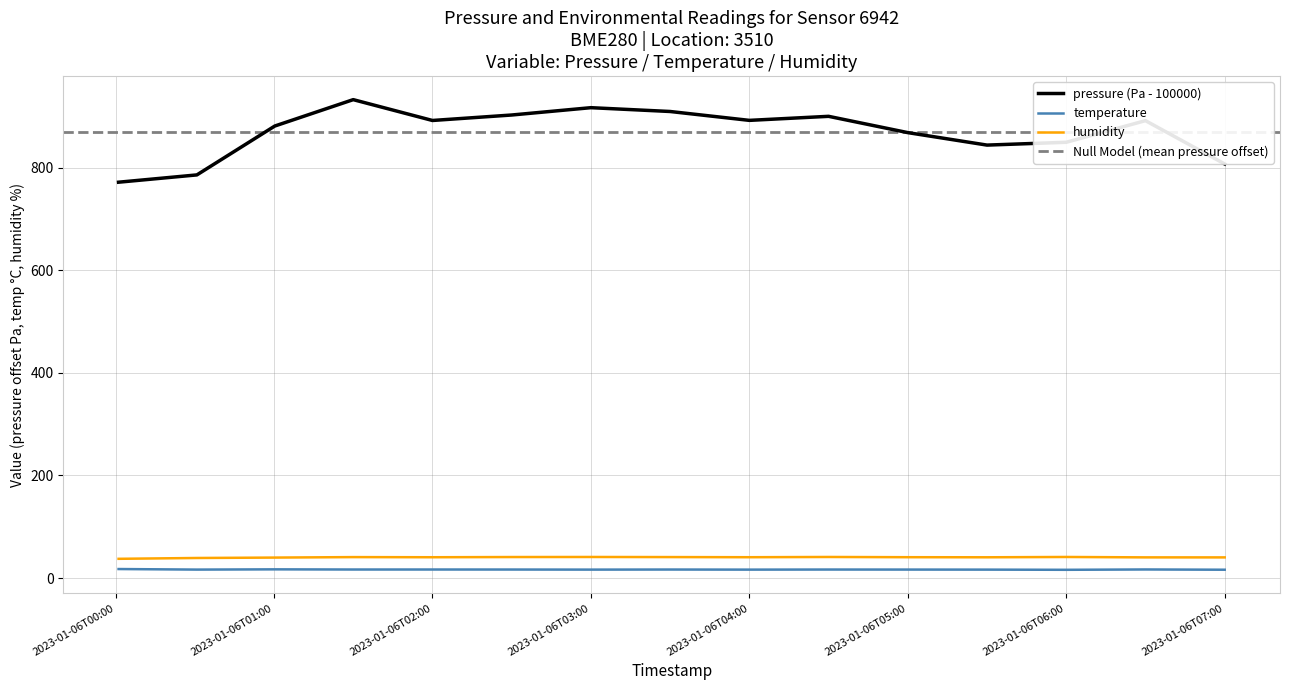

What is the minimum value for pressure?

771.4